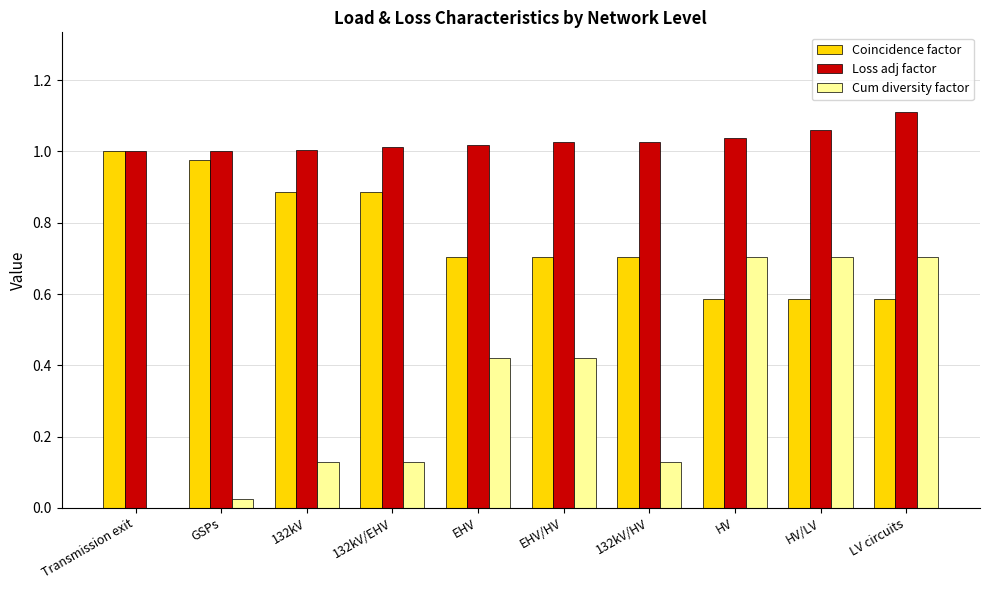

How many groups of bars are there?

10